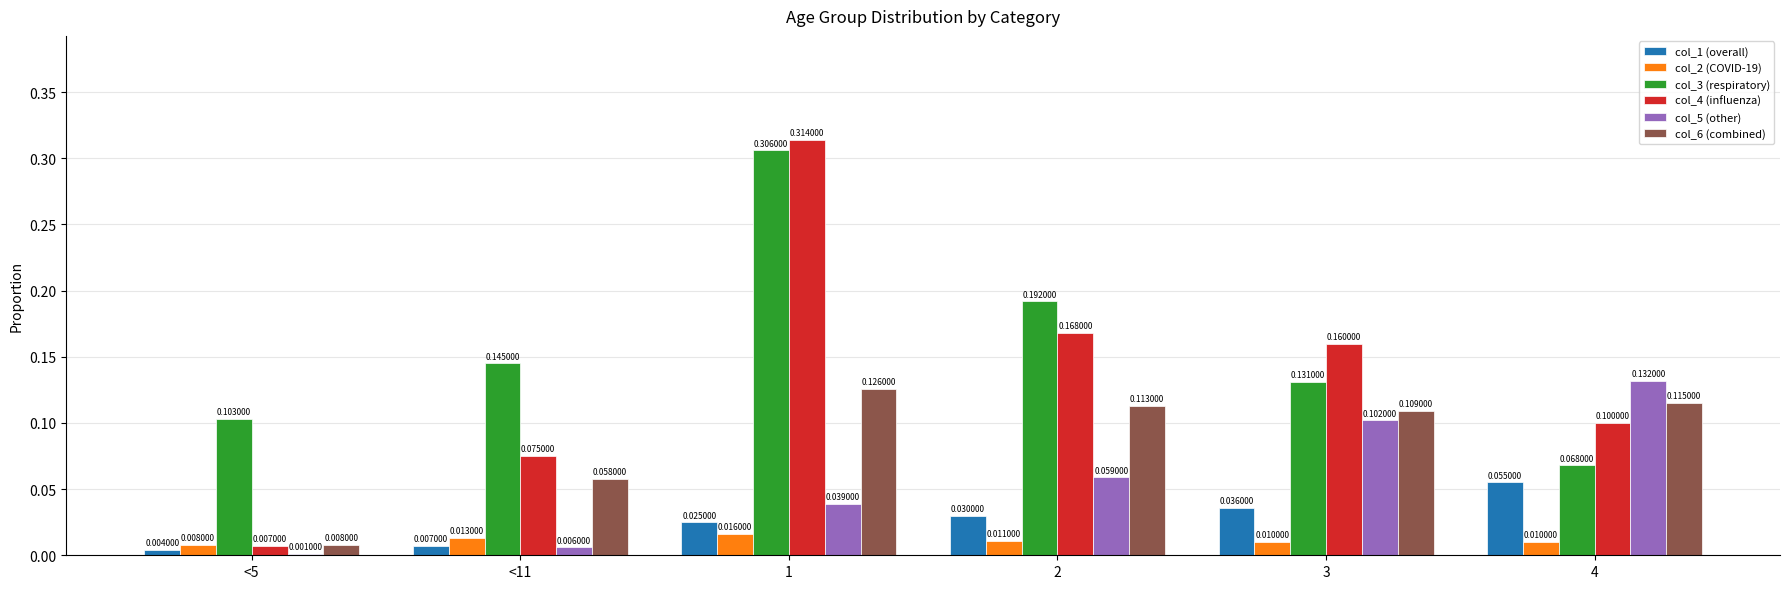

Which series has the largest total across all categories?

col_3 (respiratory)